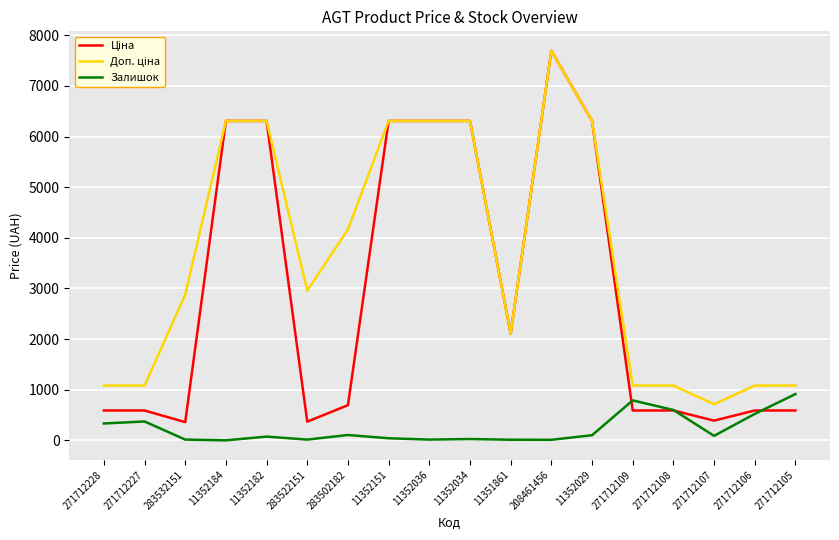

At which category is the sum across all series the highest?

208461456